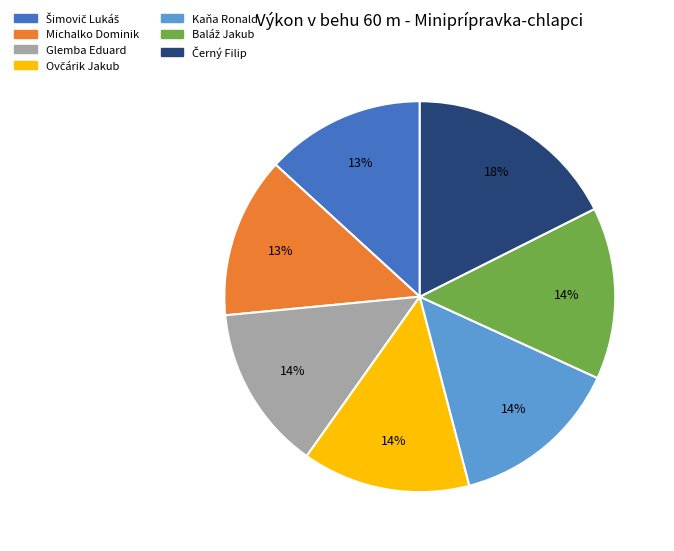

Does any single category account for the majority?

No